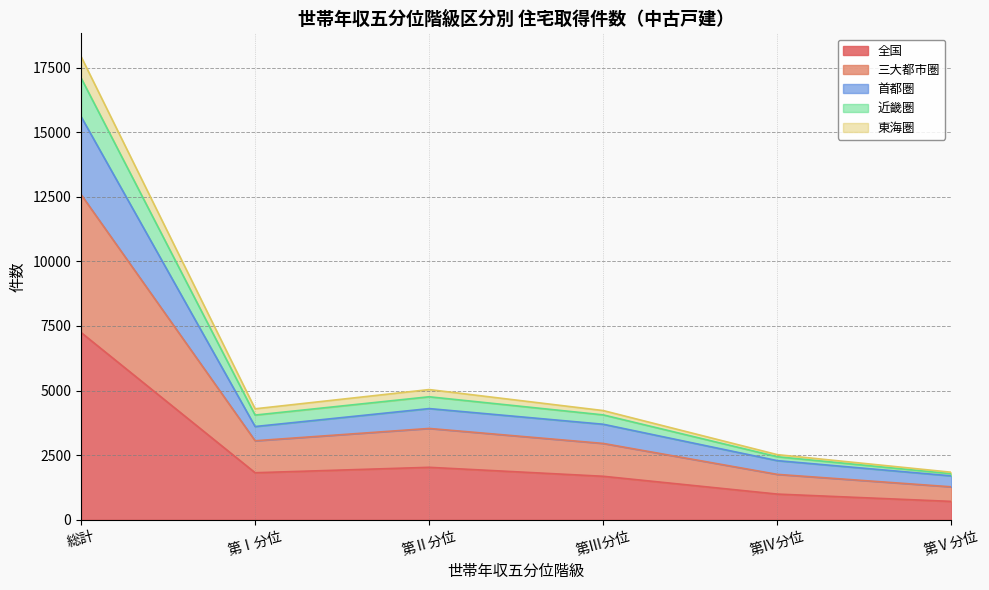

Which category has the lowest value in the 東海圏 series?

第Ⅴ分位